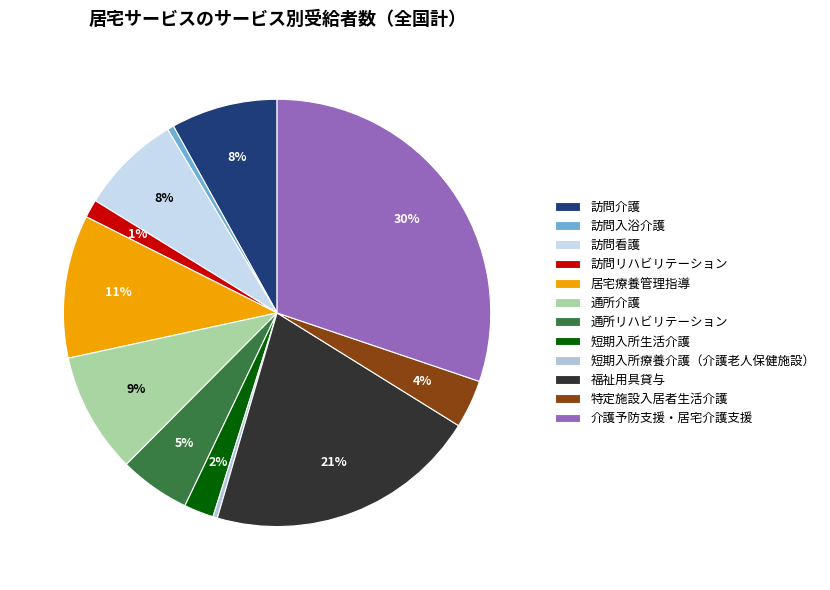

Does any single category account for the majority?

No